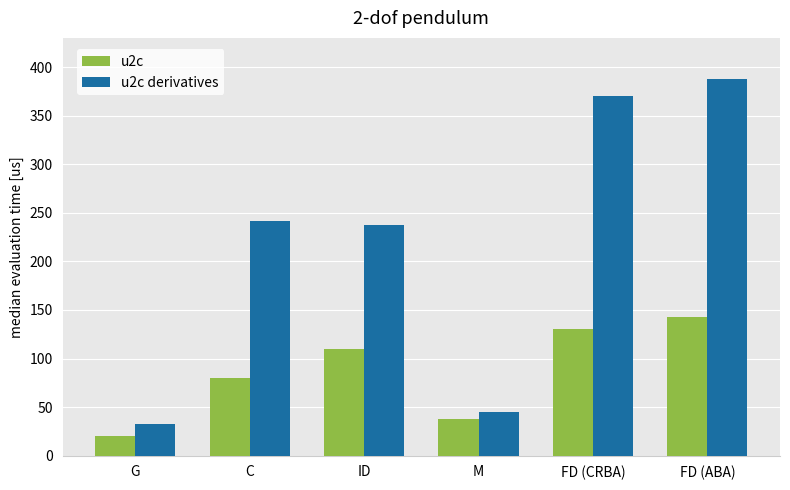

Count the number of data series in this chart.

2